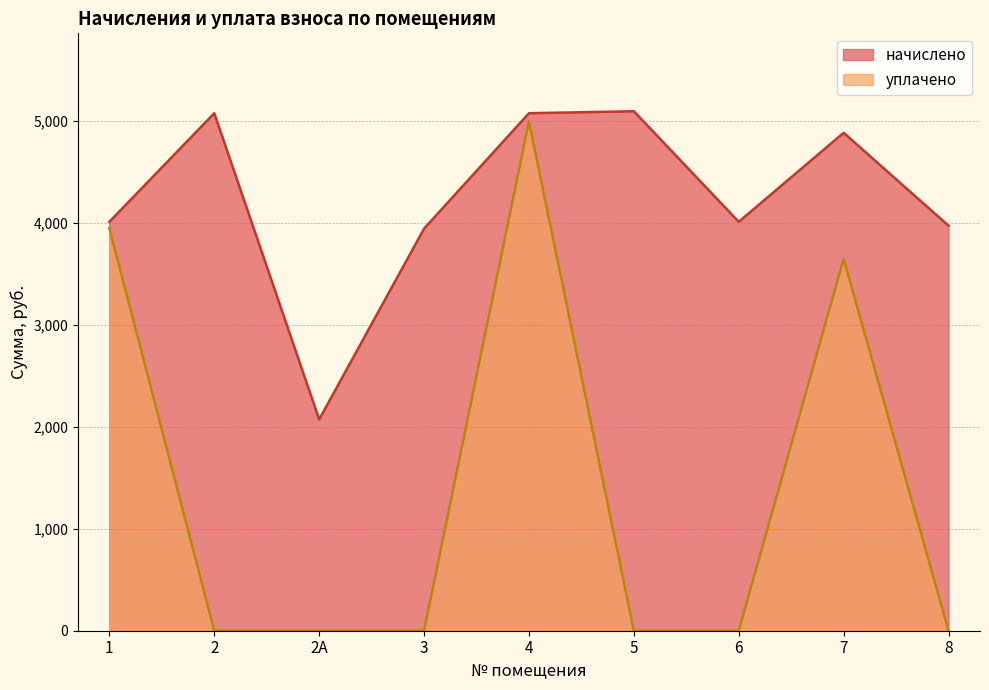

Does the chart have visible grid lines?

Yes